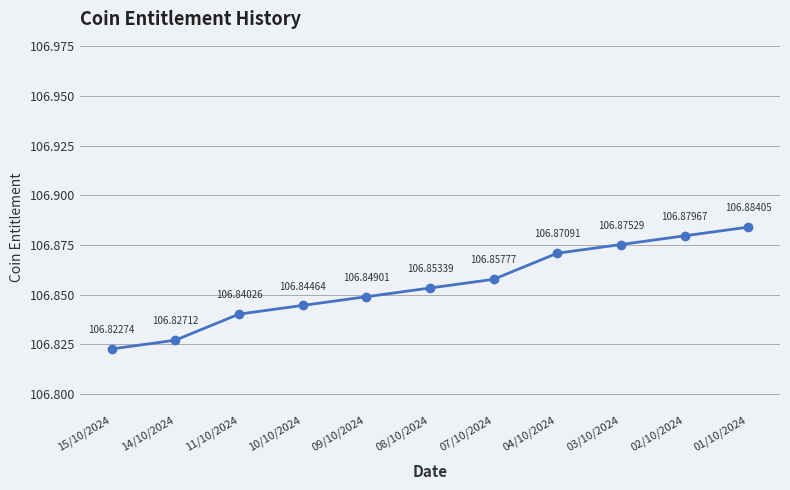

The value at 01/10/2024 is 106.9. True or false?

True